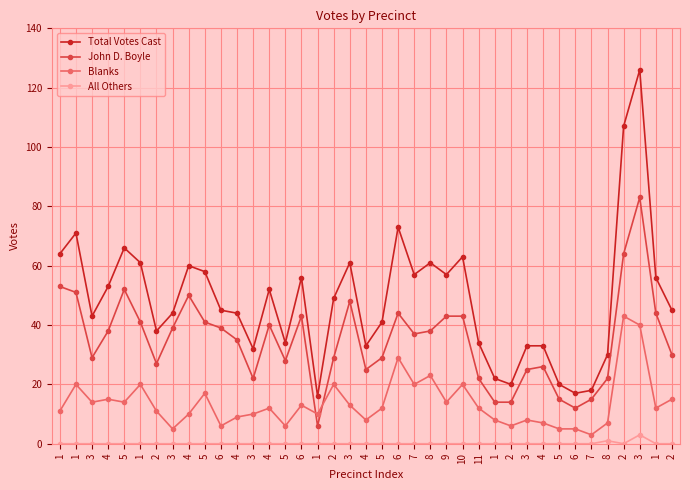

What are all the series names shown in the legend?

Total Votes Cast, John D. Boyle, Blanks, All Others